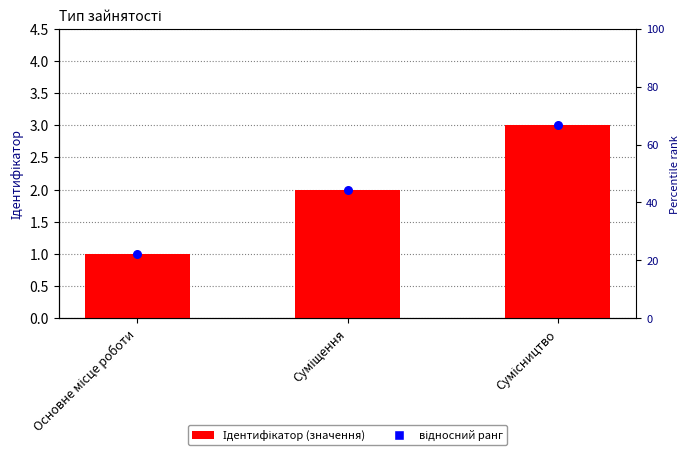

Which has a higher value, Основне місце роботи or Суміщення?

Суміщення